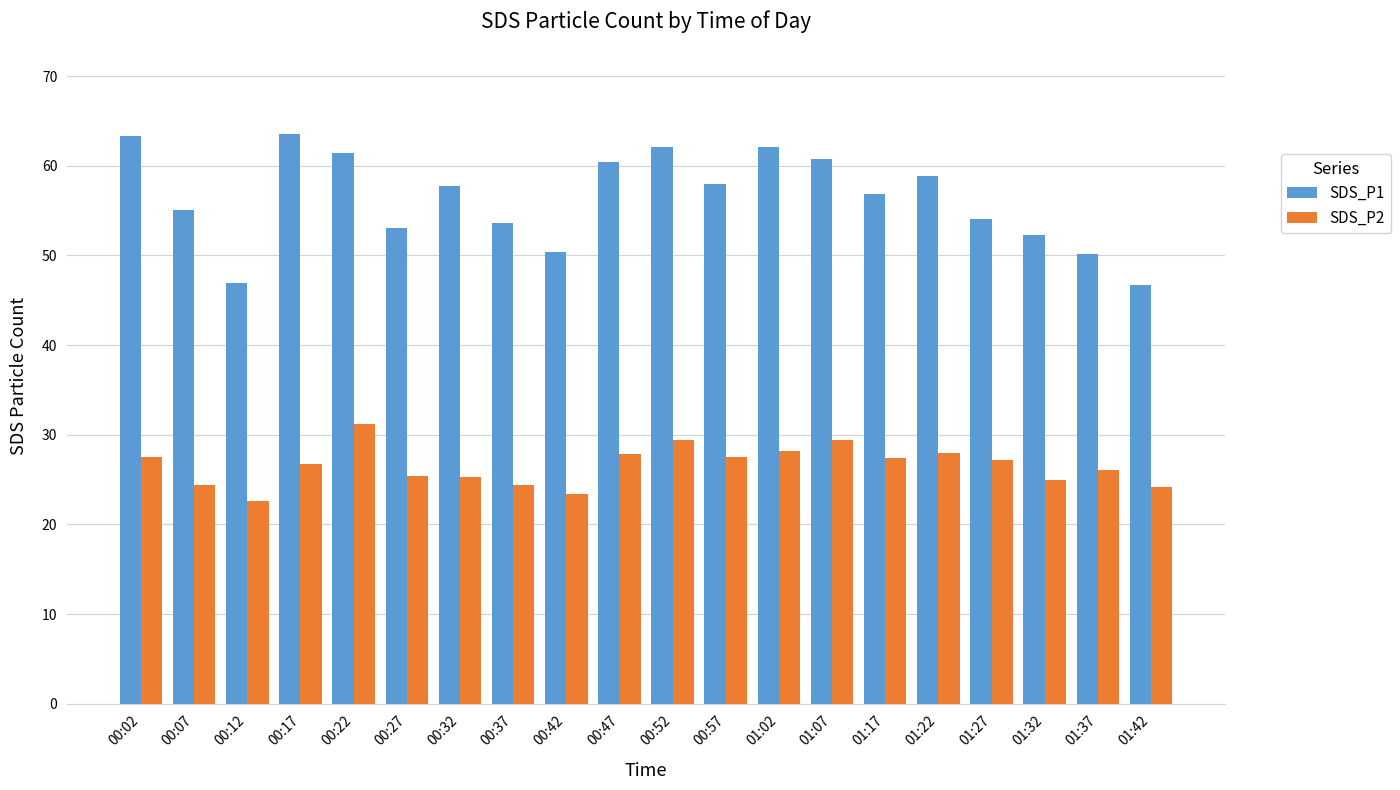

Does the chart contain any negative values?

No